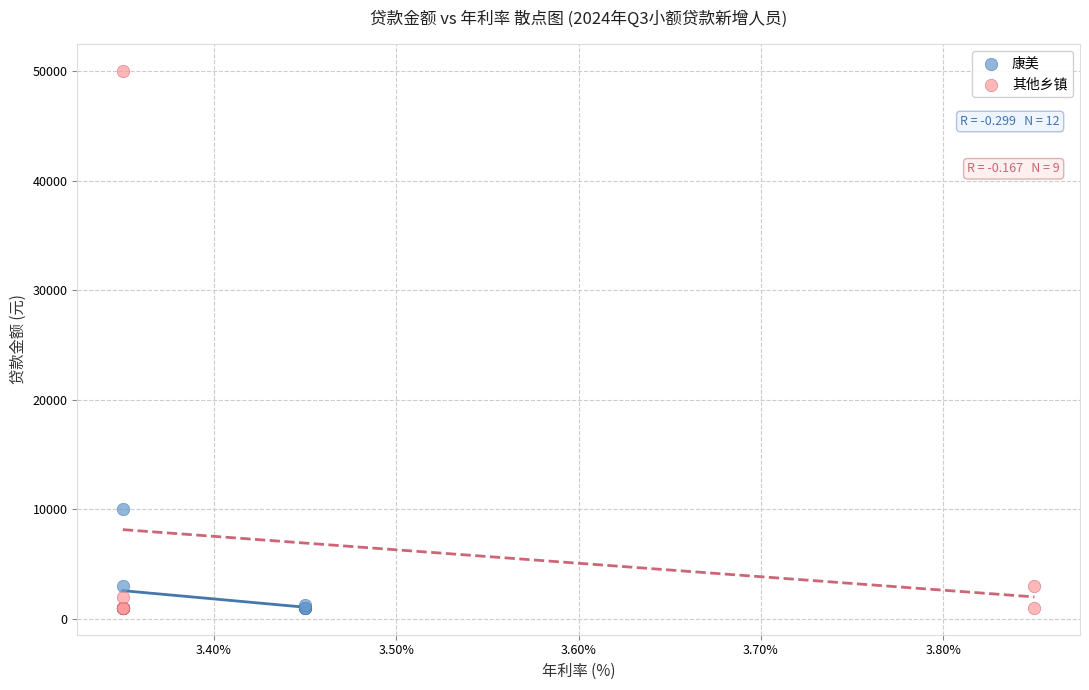

Which series reaches the maximum Y coordinate?

其他乡镇